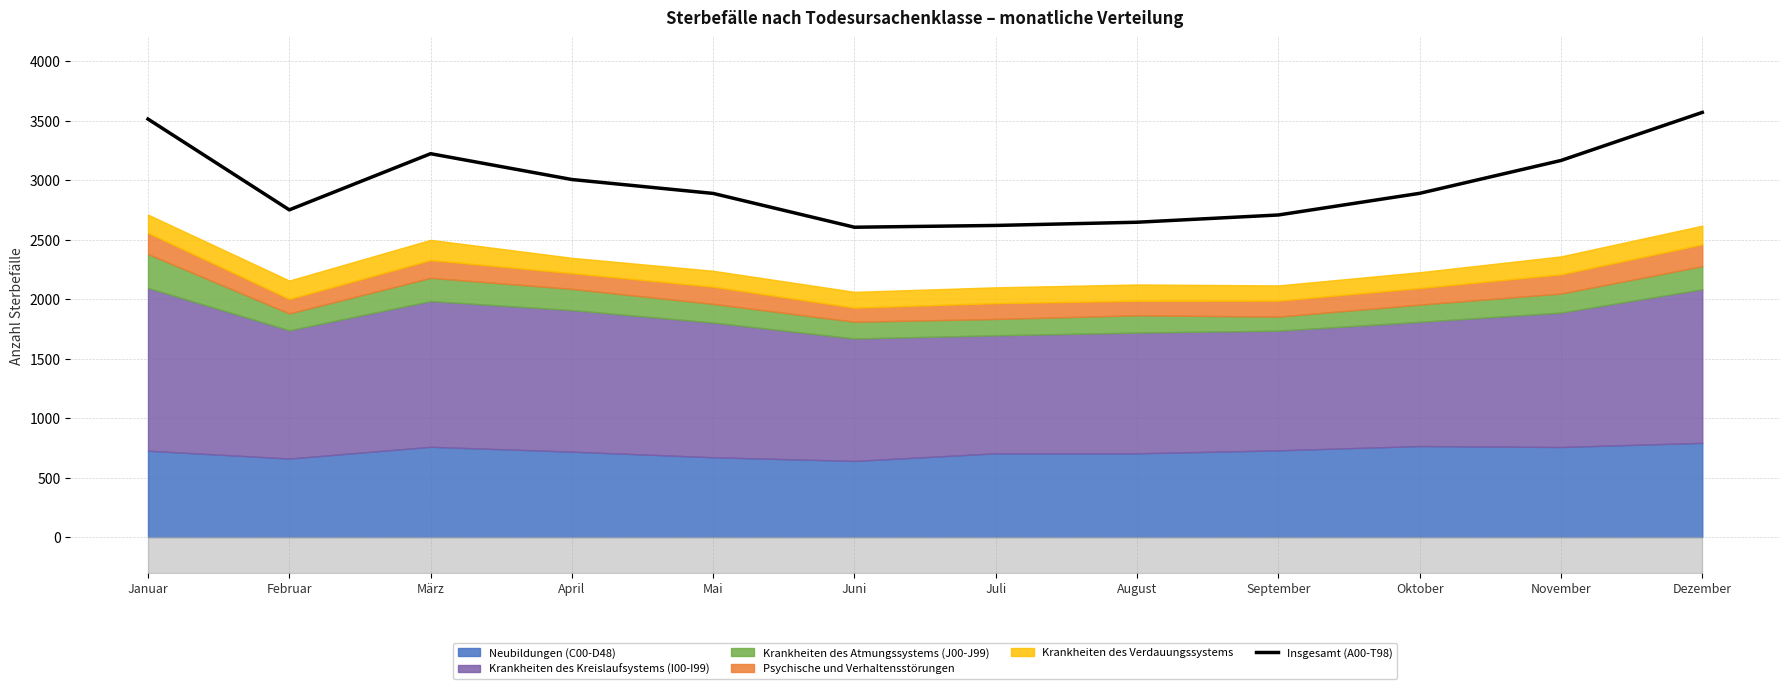

Where is the data nearest to the value 3086?

November